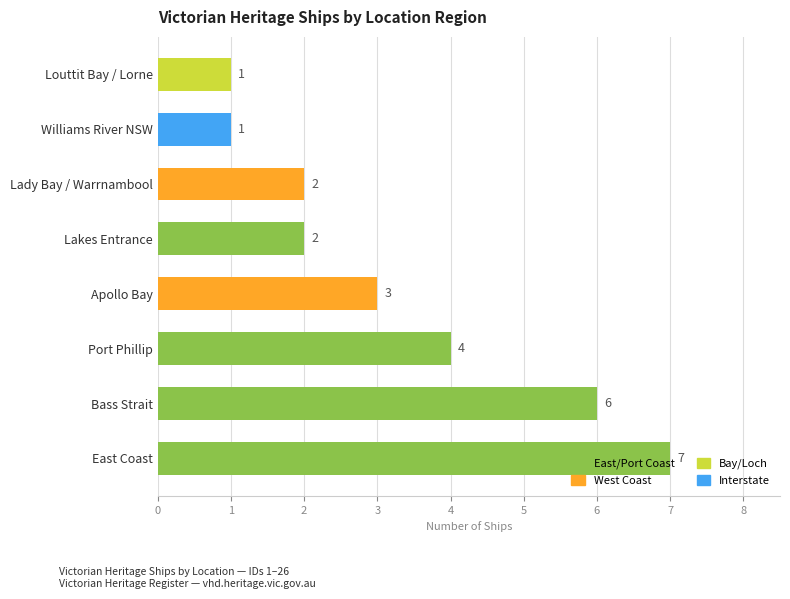

What is the difference between the values at East Coast and Lakes Entrance?

5